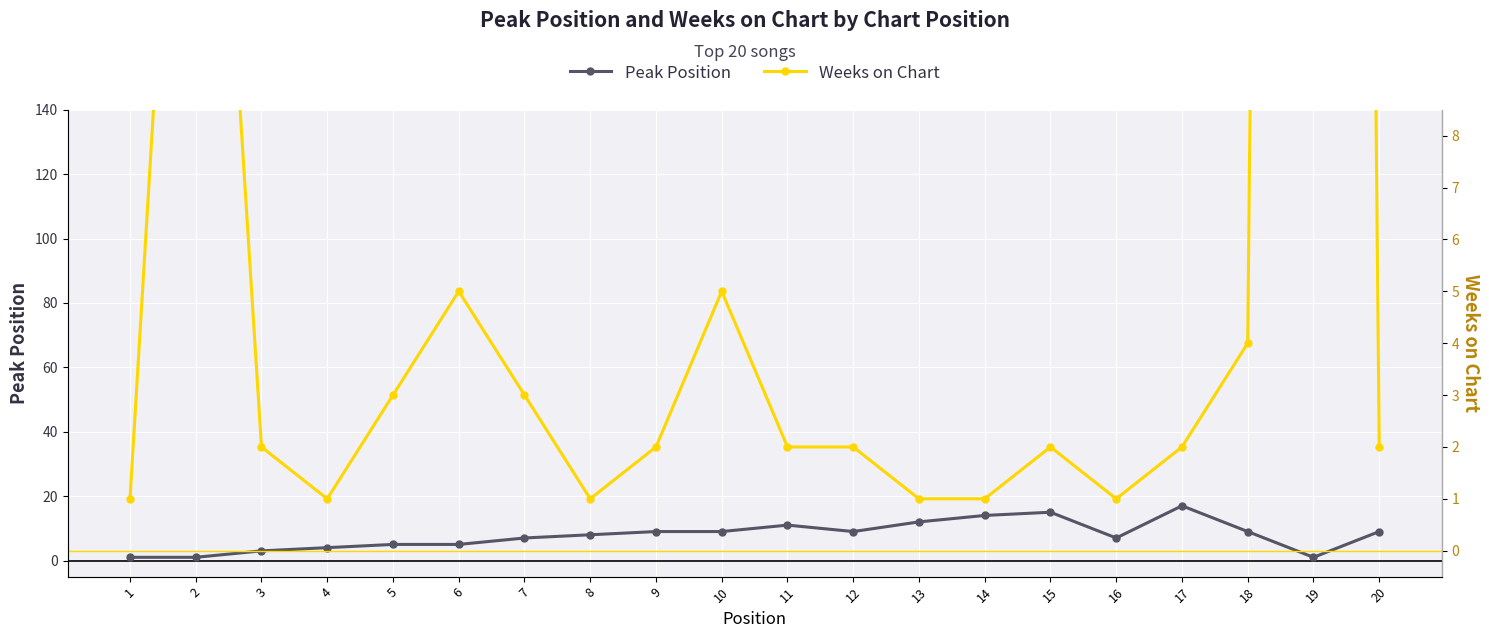

What is the maximum value for Weeks on Chart?

134